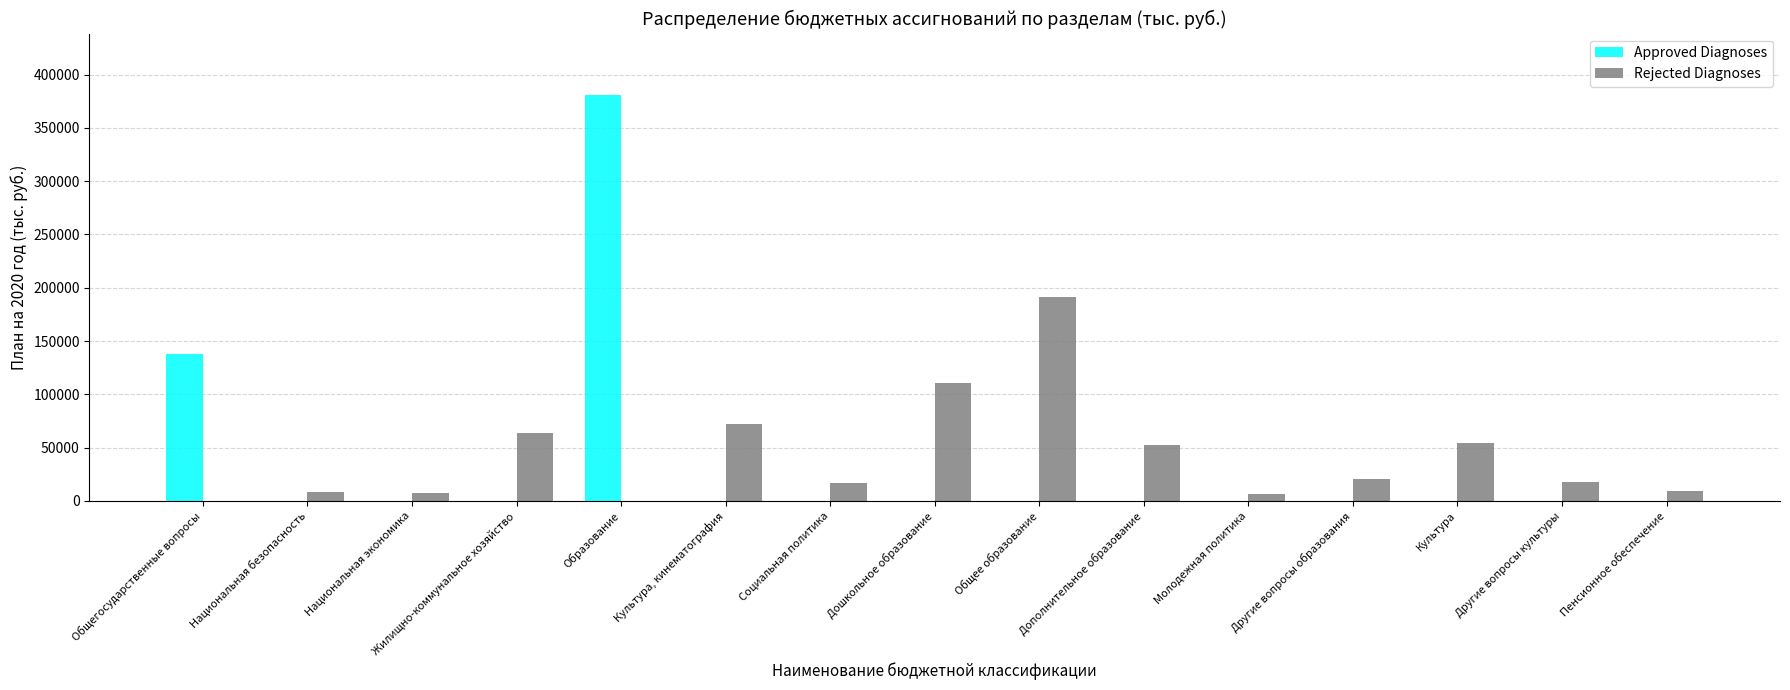

What is the highest value of the Rejected Diagnoses series?

191118.6